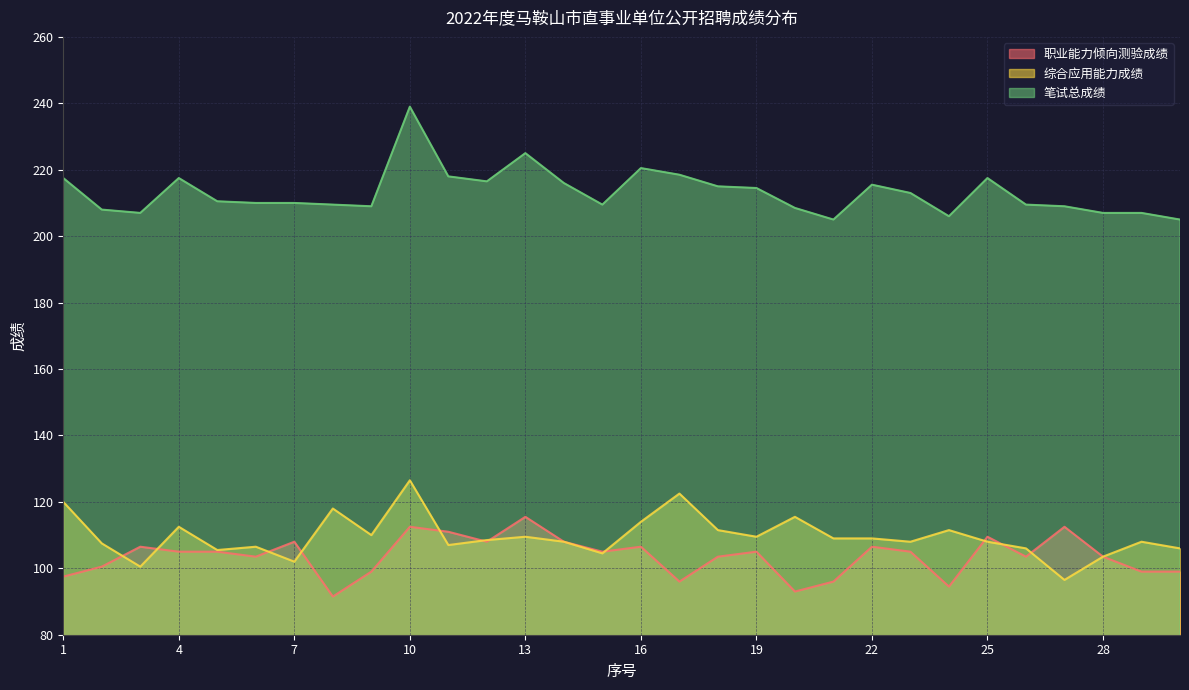

Is the value of 职业能力倾向测验成绩 at 9 greater than the value of 综合应用能力成绩 at 30?

No